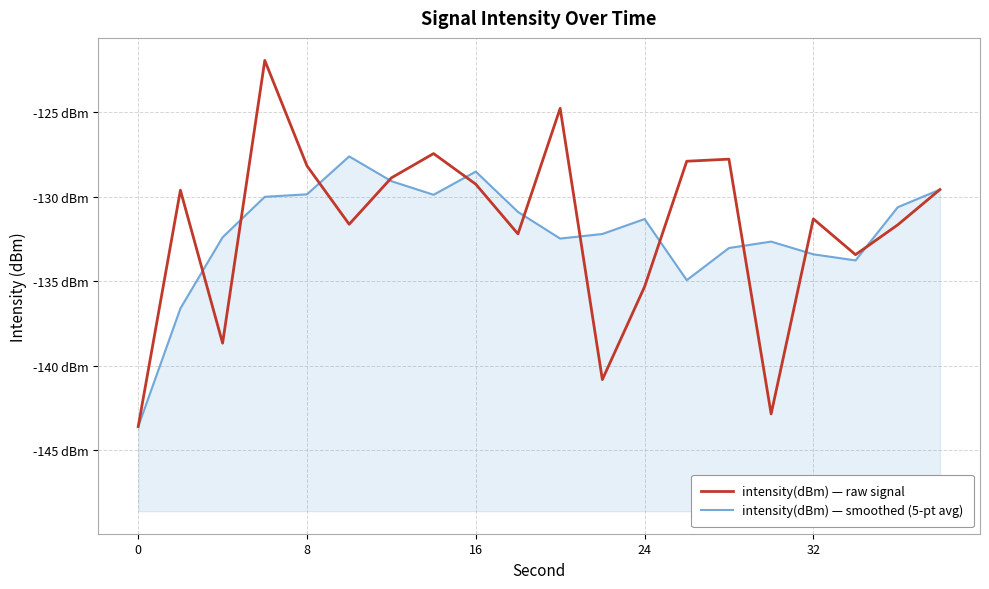

What is the sum of all intensity(dBm) — raw signal values?

-2637.0